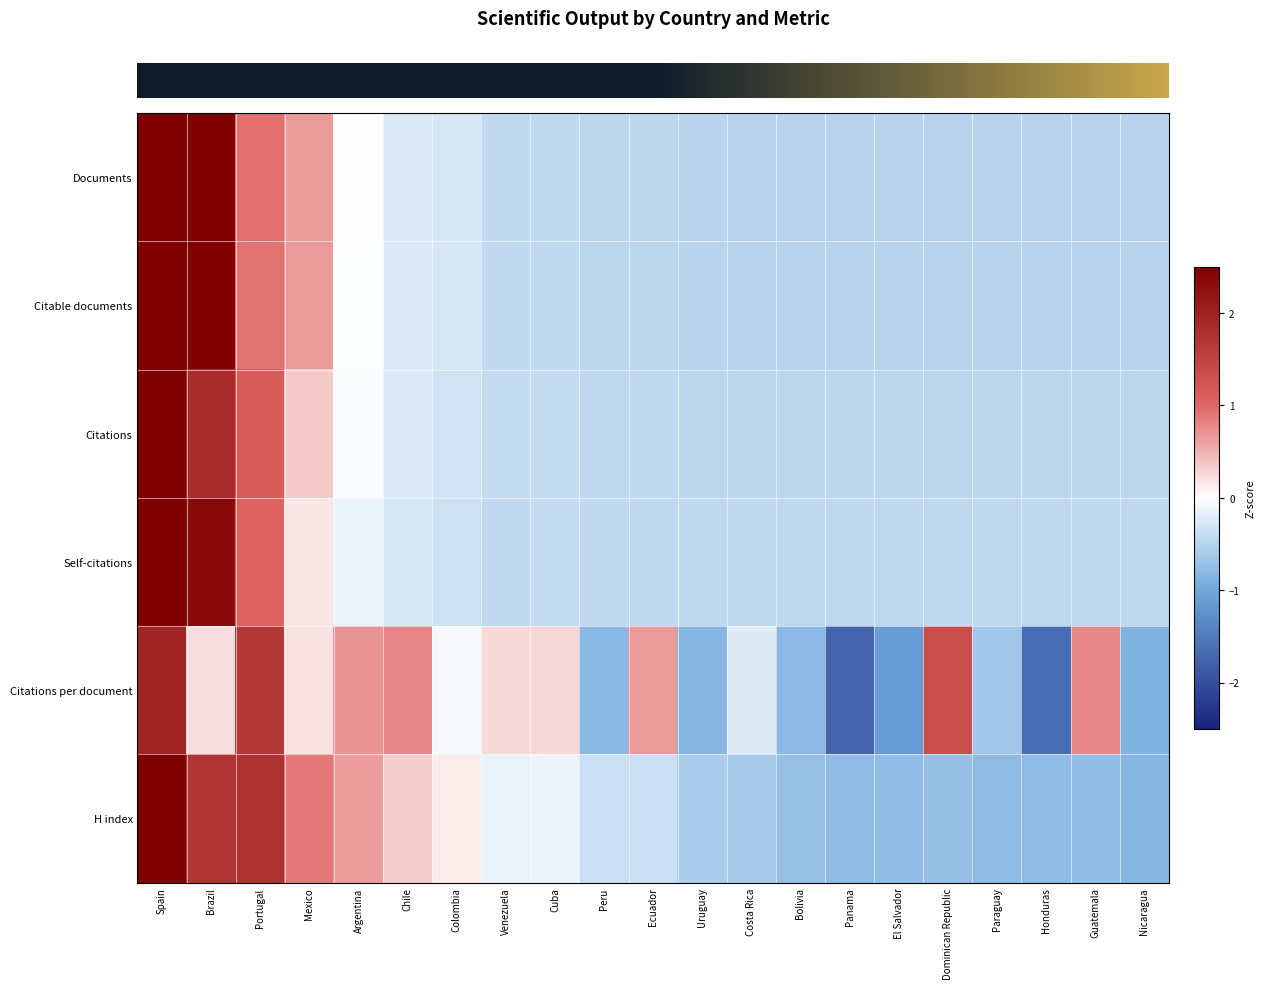

What is the maximum value shown in the chart?

3.6